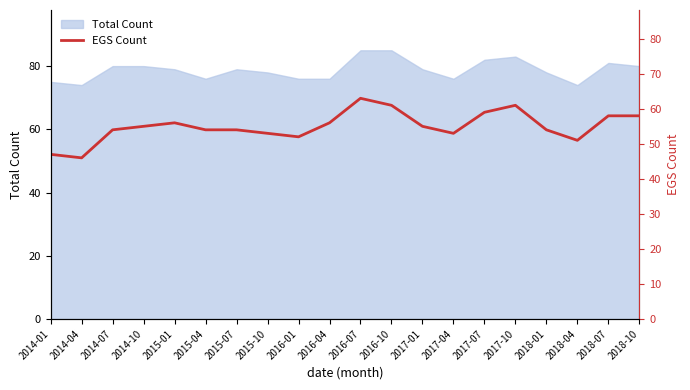

How many lines are shown in the chart?

1